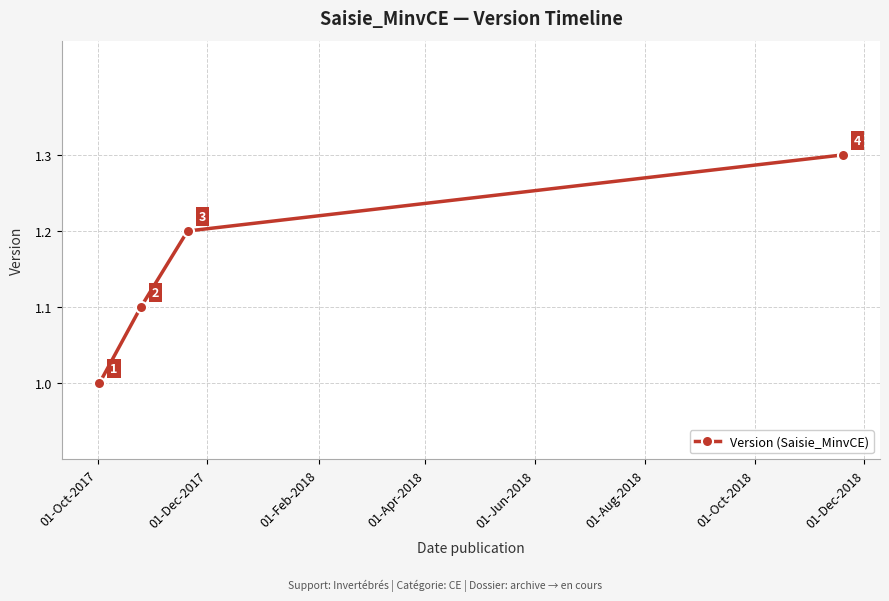

What is the difference between the maximum and minimum values?

0.3